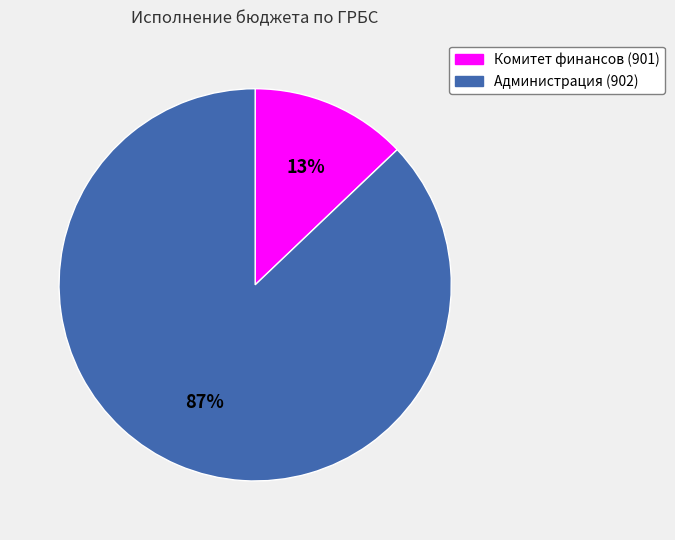

What is the majority slice?

Администрация (902)